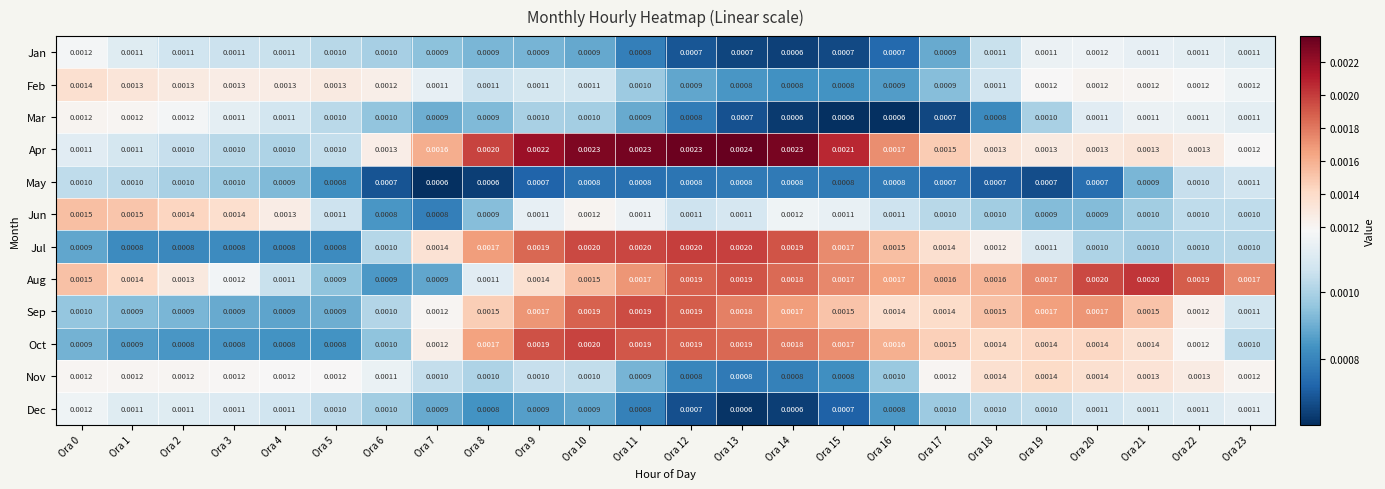

Which series has the largest total across all categories?

Apr